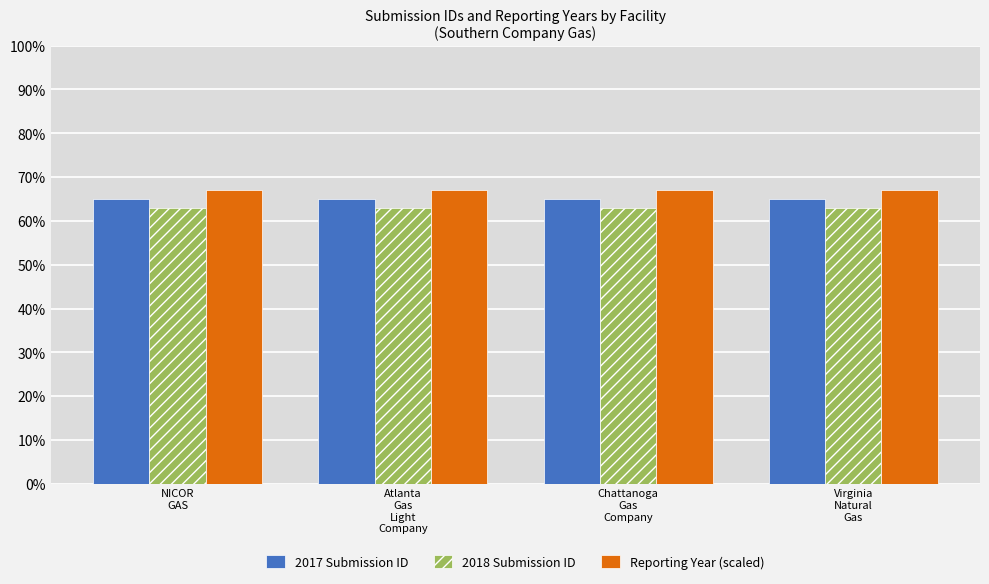

At how many categories does at least one series exceed 65?

4